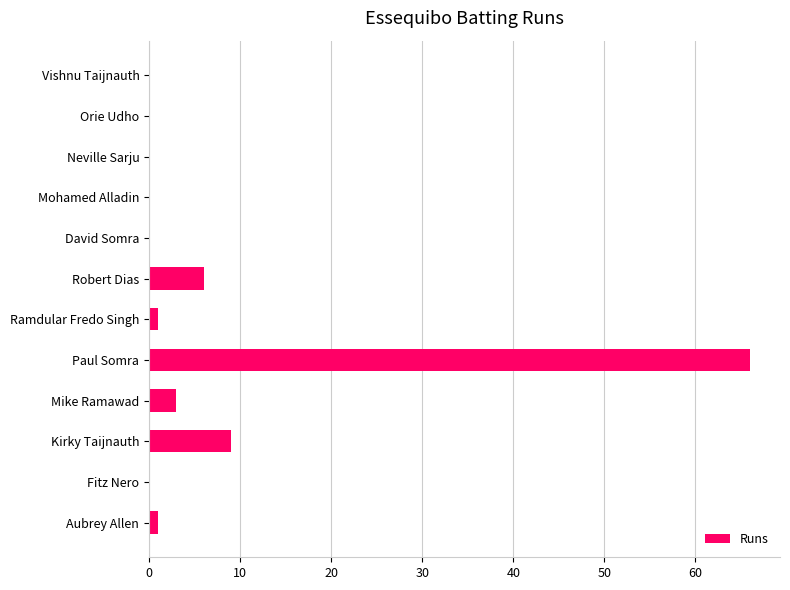

What value does the data have at Paul Somra, to the nearest 5?

65